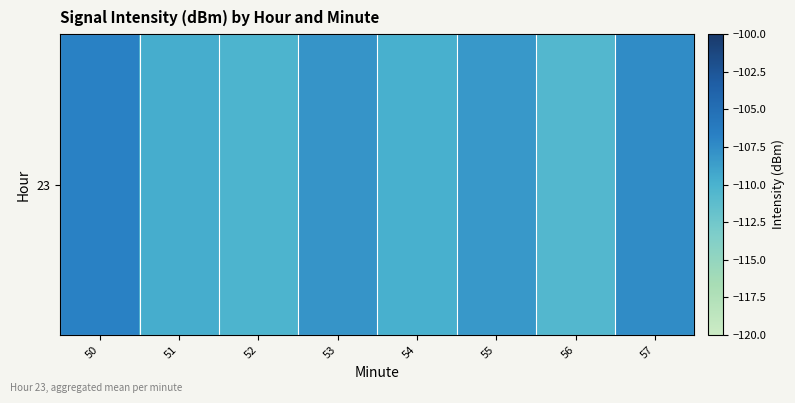

List the labels in order of value, largest first.

50, 57, 53, 55, 51, 54, 52, 56